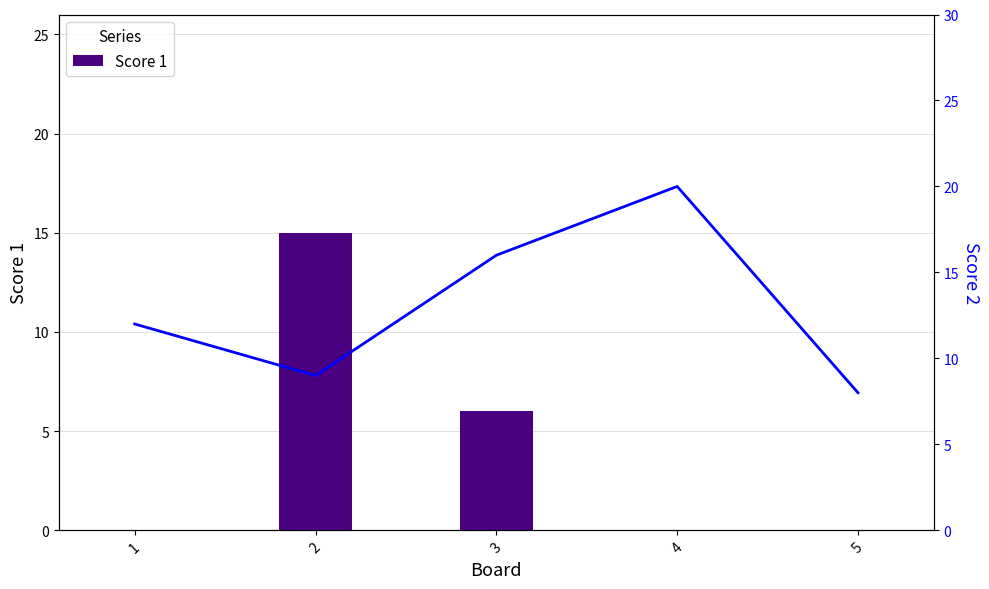

The Score 2 series shows 5 at 5. True or false?

False